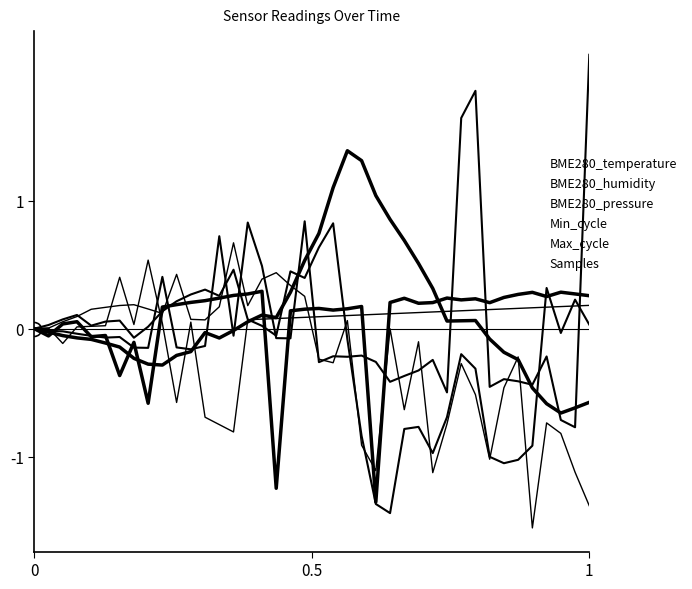

How many lines are shown in the chart?

6